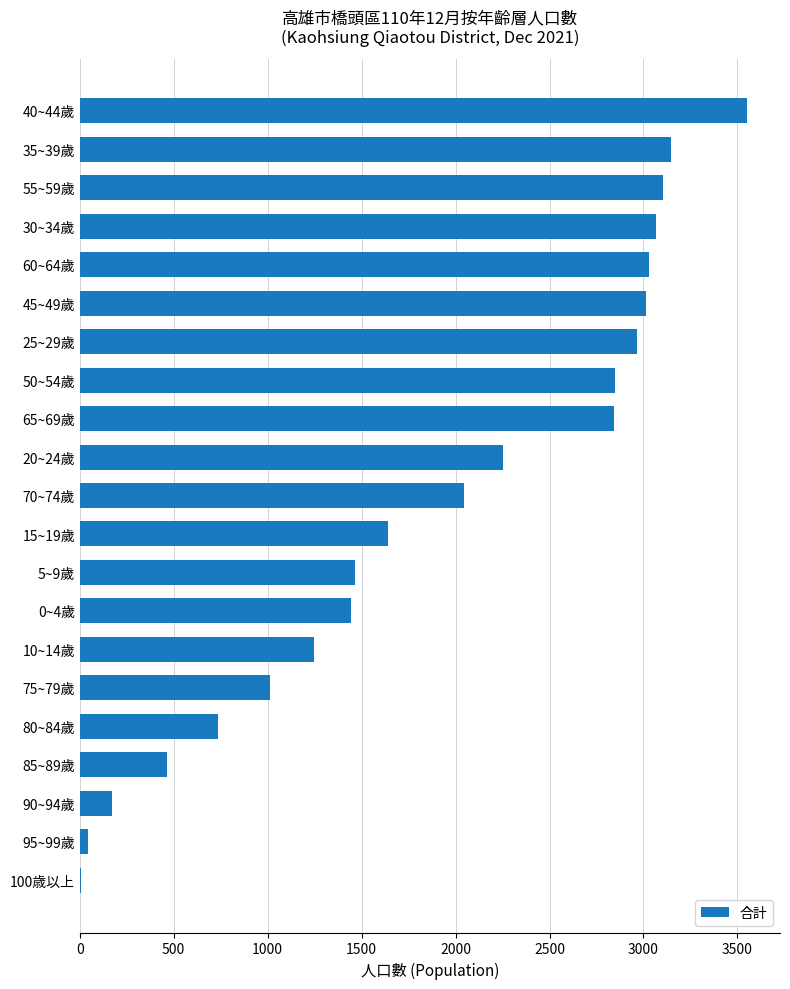

Is it true that the value at 20~24歲 is 2251?

True